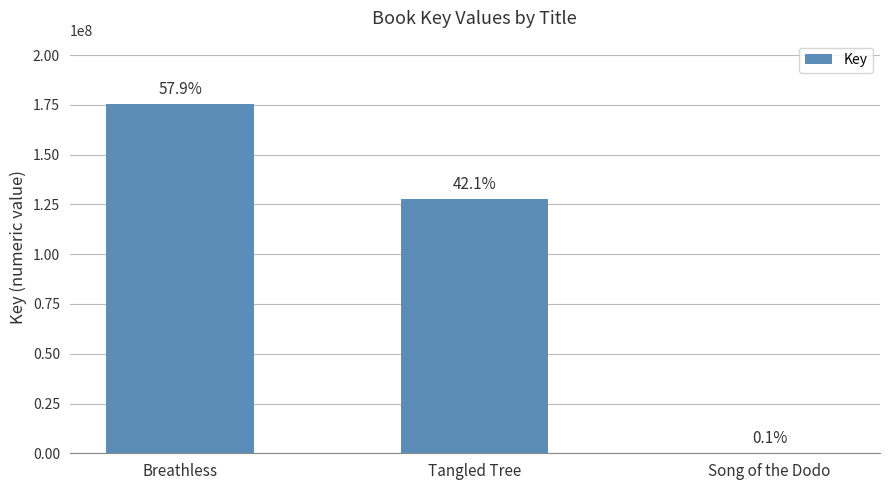

What is the change in value from Breathless to Tangled Tree?

-48065211